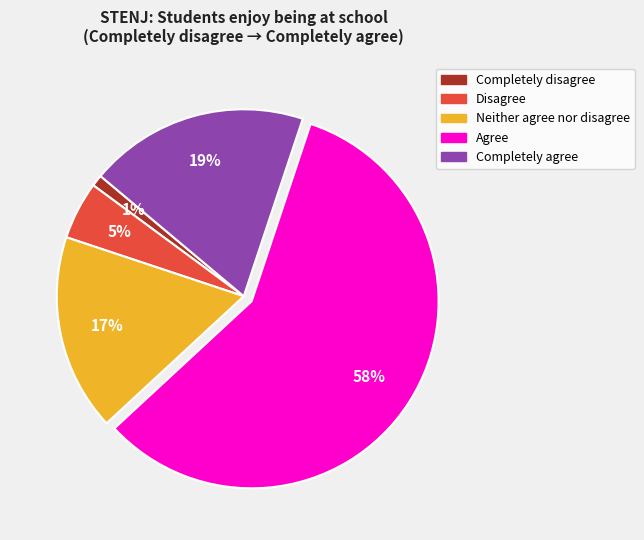

Count the number of slices in the pie.

5